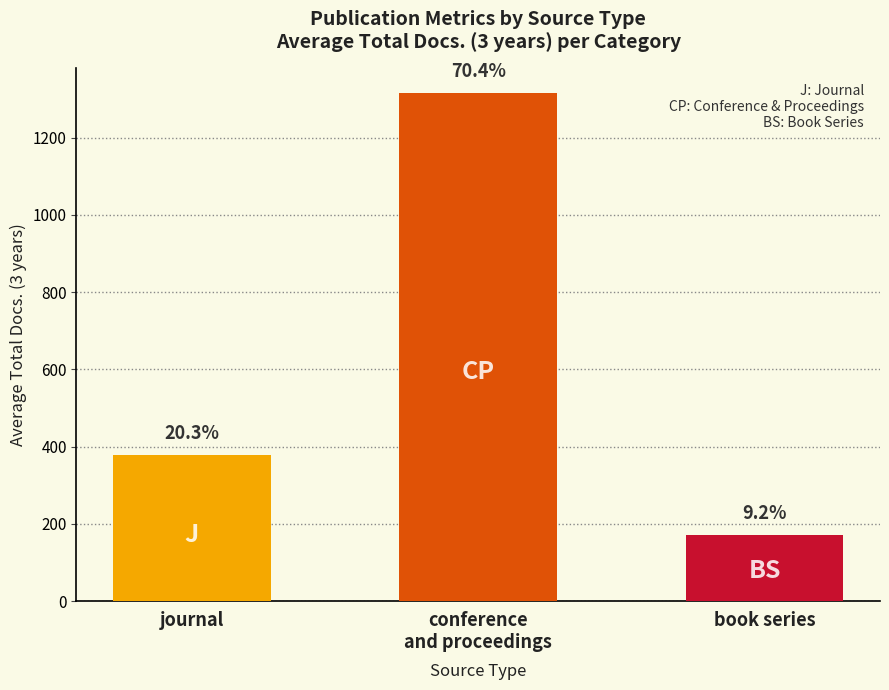

What is the approximate value at conference
and proceedings?

1315.3